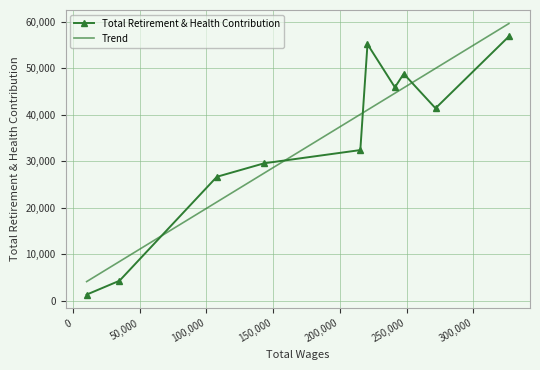

How many values are below 41413?

5